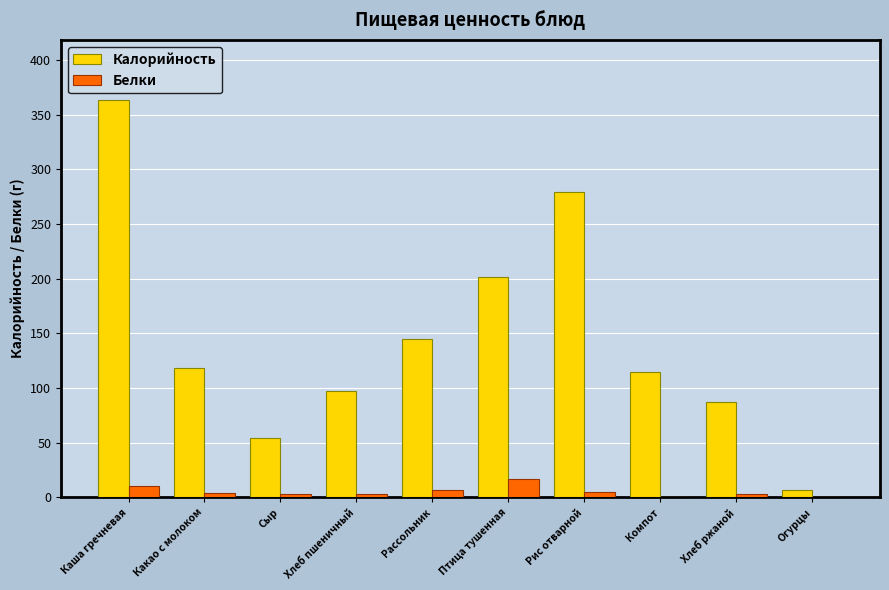

At which category does the chart reach its peak across all series?

Каша гречневая